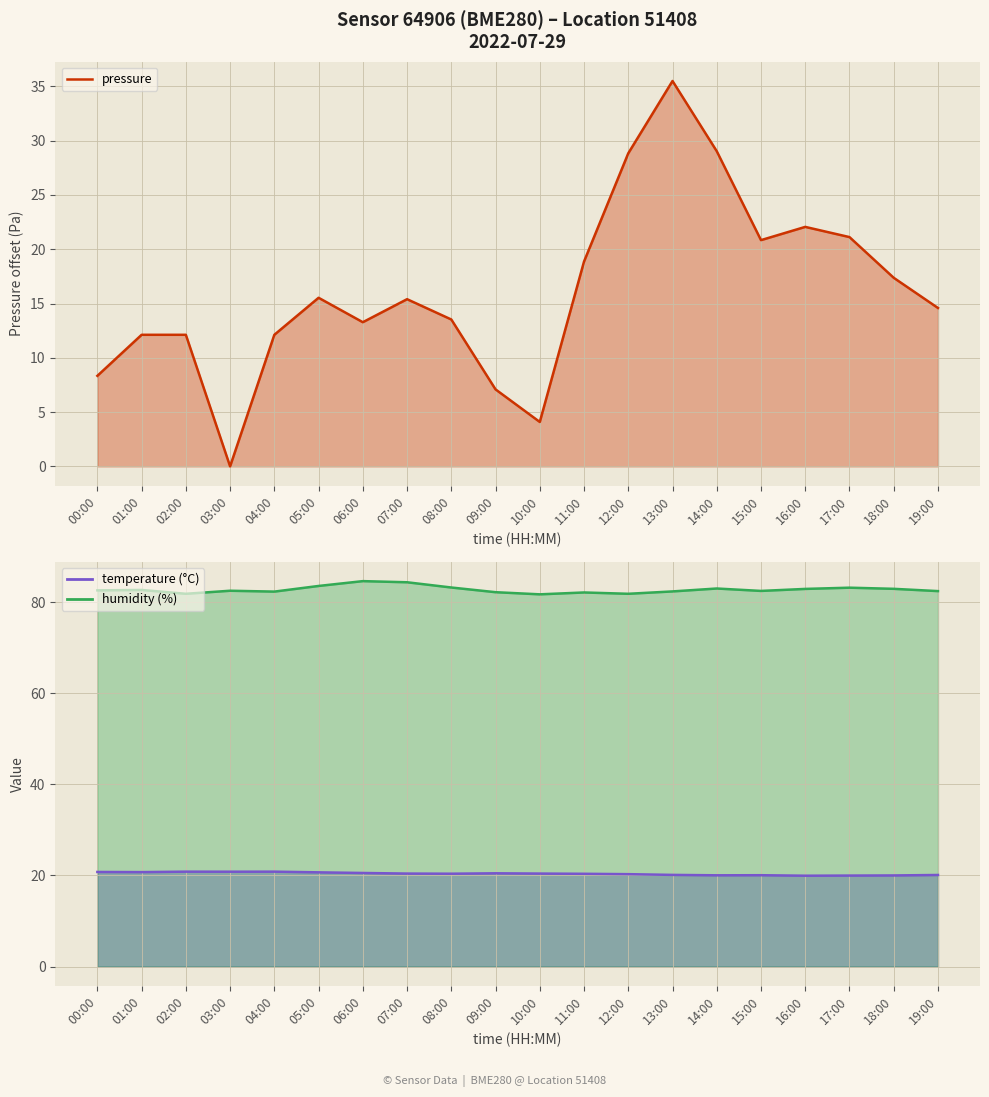

Reading left to right, what are all the values shown in this chart?

00:00=8.3	01:00=12.1	02:00=12.1	03:00=0.0	04:00=12.1	05:00=15.5	06:00=13.3	07:00=15.4	08:00=13.5	09:00=7.1	10:00=4.1	11:00=18.9	12:00=28.8	13:00=35.5	14:00=29.0	15:00=20.8	16:00=22.1	17:00=21.1	18:00=17.4	19:00=14.6